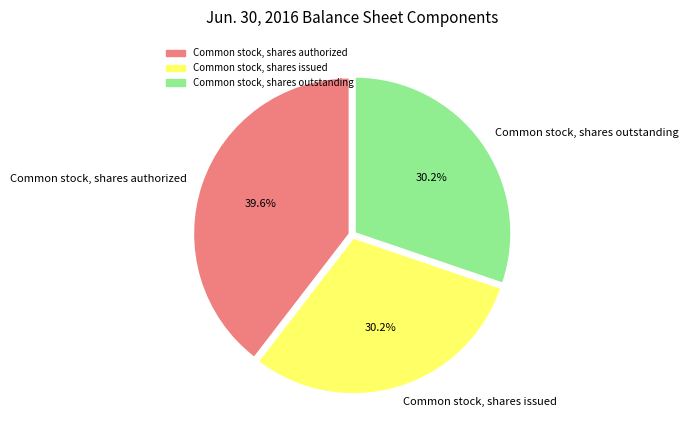

What percentage is NOT represented by Common stock, shares outstanding?

69.8%